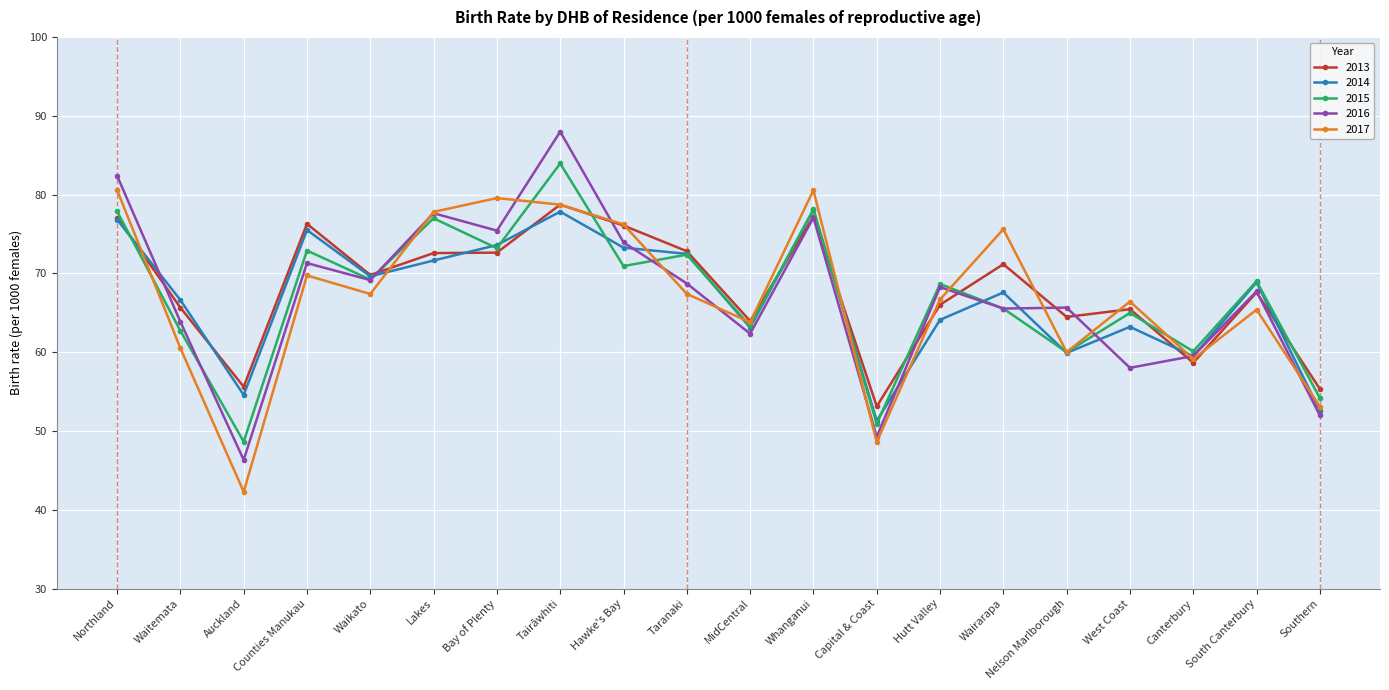

How many interior local peaks does the 2017 series have?

6